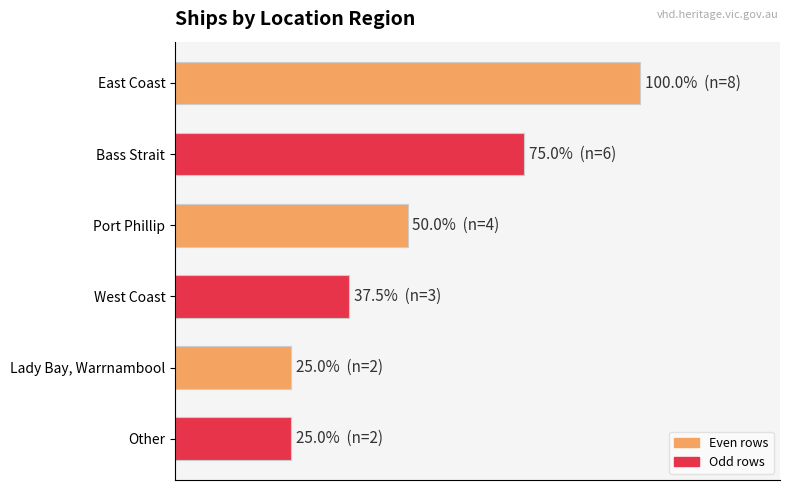

Does the chart contain any negative values?

No